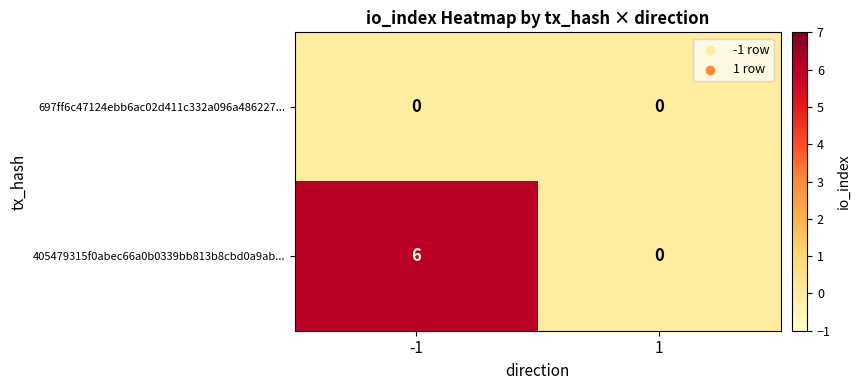

Is it true that 697ff6c47124ebb6ac02d411c332a096a486227... equals 0 at 1?

True